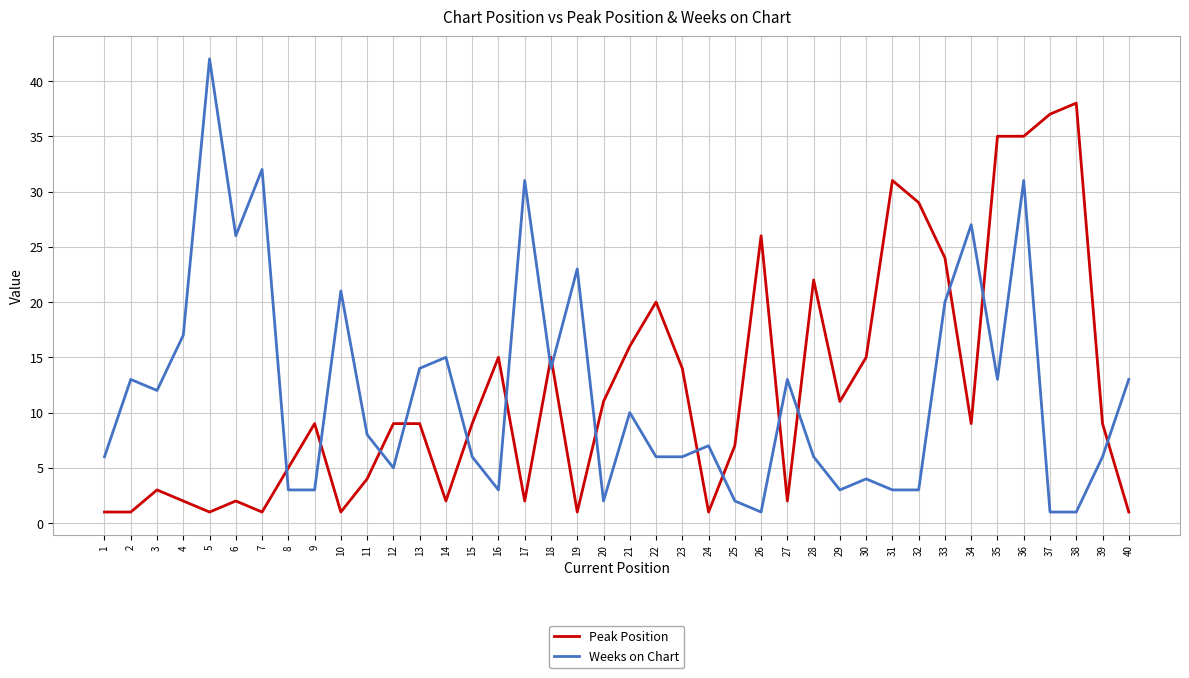

Read the Peak Position value at 15, to the nearest 10.

10